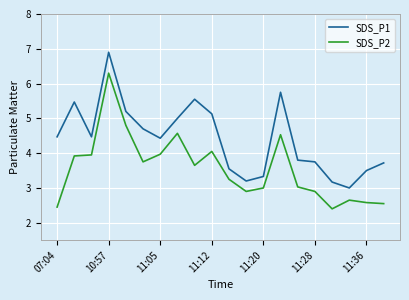

What is the difference between the maximum and minimum values in the SDS_P2 series?

3.9